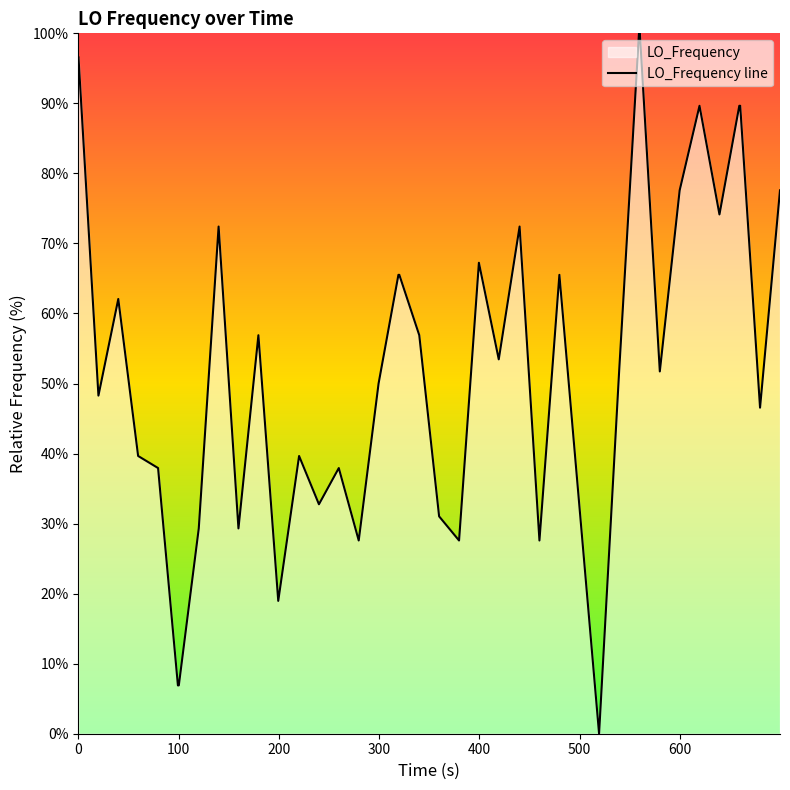

How many distinct data groups are displayed?

1